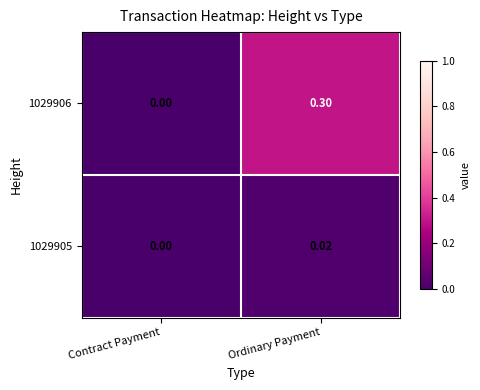

List the series in order of their overall mean, highest first.

1029906, 1029905